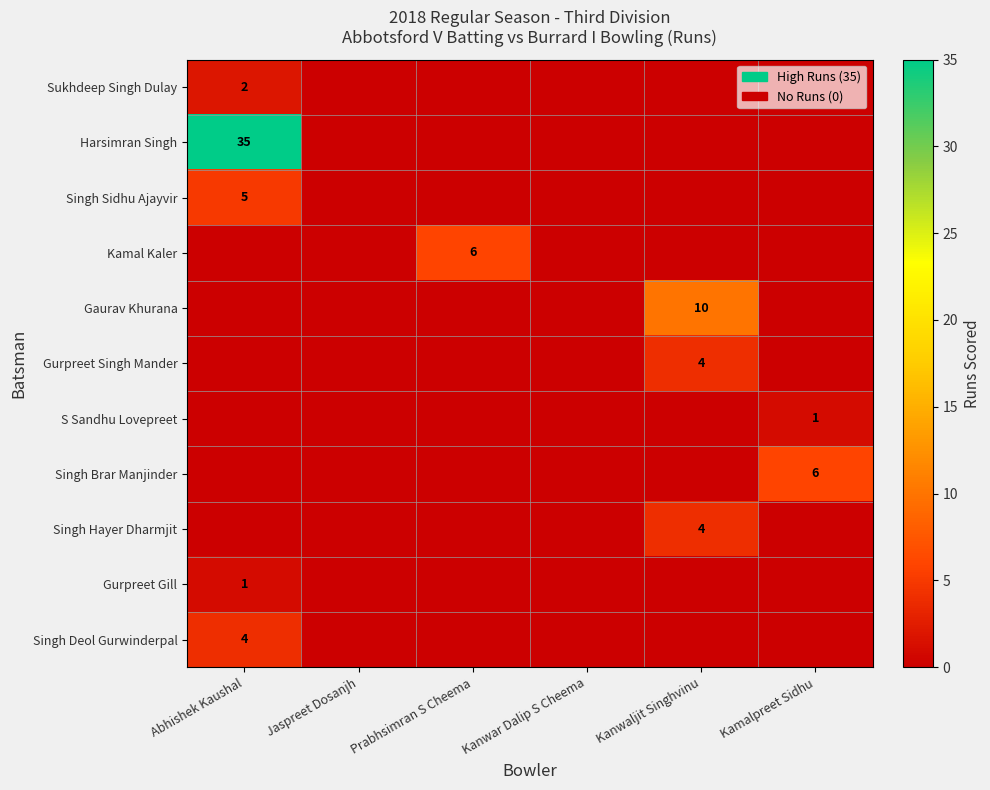

The Singh Sidhu Ajayvir series shows 5 at Abhishek Kaushal. True or false?

True